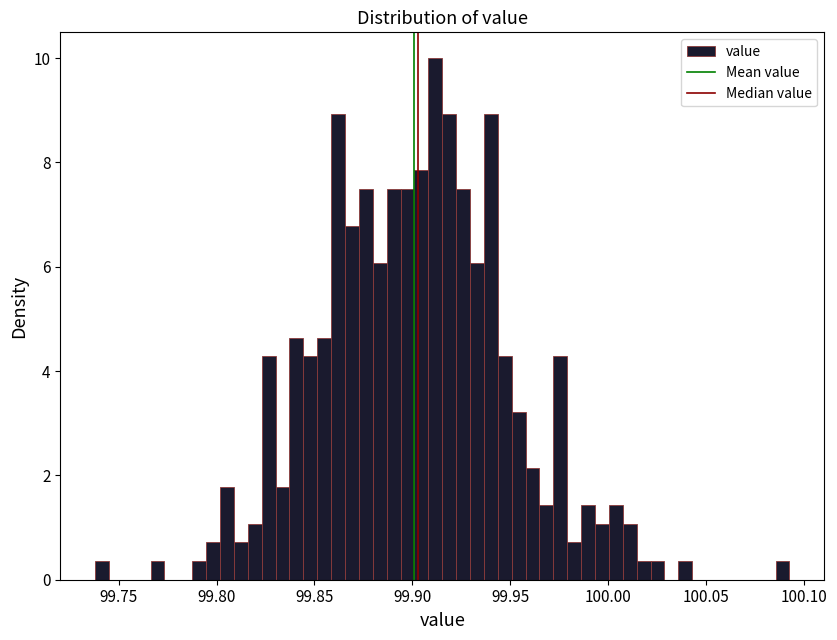

Read against the x-axis, roughly where is the centre of the tallest bar?

99.910